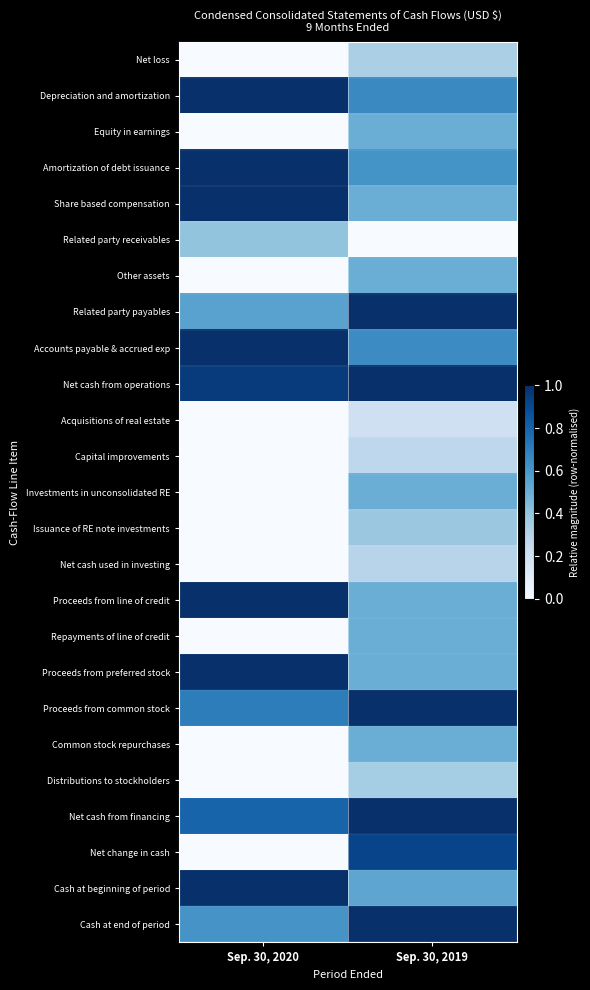

Reading left to right, list all the values displayed in this chart.

Net loss: Sep. 30, 2020=0.0	Sep. 30, 2019=0.3
Depreciation and amortization: Sep. 30, 2020=1.0	Sep. 30, 2019=0.7
Equity in earnings: Sep. 30, 2020=0.0	Sep. 30, 2019=0.5
Amortization of debt issuance: Sep. 30, 2020=1.0	Sep. 30, 2019=0.6
Share based compensation: Sep. 30, 2020=1.0	Sep. 30, 2019=0.5
Related party receivables: Sep. 30, 2020=0.4	Sep. 30, 2019=0.0
Other assets: Sep. 30, 2020=0.0	Sep. 30, 2019=0.5
Related party payables: Sep. 30, 2020=0.6	Sep. 30, 2019=1.0
Accounts payable & accrued exp: Sep. 30, 2020=1.0	Sep. 30, 2019=0.6
Net cash from operations: Sep. 30, 2020=1.0	Sep. 30, 2019=1.0
Acquisitions of real estate: Sep. 30, 2020=0.0	Sep. 30, 2019=0.2
Capital improvements: Sep. 30, 2020=0.0	Sep. 30, 2019=0.3
Investments in unconsolidated RE: Sep. 30, 2020=0.0	Sep. 30, 2019=0.5
Issuance of RE note investments: Sep. 30, 2020=0.0	Sep. 30, 2019=0.4
Net cash used in investing: Sep. 30, 2020=0.0	Sep. 30, 2019=0.3
Proceeds from line of credit: Sep. 30, 2020=1.0	Sep. 30, 2019=0.5
Repayments of line of credit: Sep. 30, 2020=0.0	Sep. 30, 2019=0.5
Proceeds from preferred stock: Sep. 30, 2020=1.0	Sep. 30, 2019=0.5
Proceeds from common stock: Sep. 30, 2020=0.7	Sep. 30, 2019=1.0
Common stock repurchases: Sep. 30, 2020=0.0	Sep. 30, 2019=0.5
Distributions to stockholders: Sep. 30, 2020=0.0	Sep. 30, 2019=0.4
Net cash from financing: Sep. 30, 2020=0.8	Sep. 30, 2019=1.0
Net change in cash: Sep. 30, 2020=0.0	Sep. 30, 2019=0.9
Cash at beginning of period: Sep. 30, 2020=1.0	Sep. 30, 2019=0.5
Cash at end of period: Sep. 30, 2020=0.6	Sep. 30, 2019=1.0